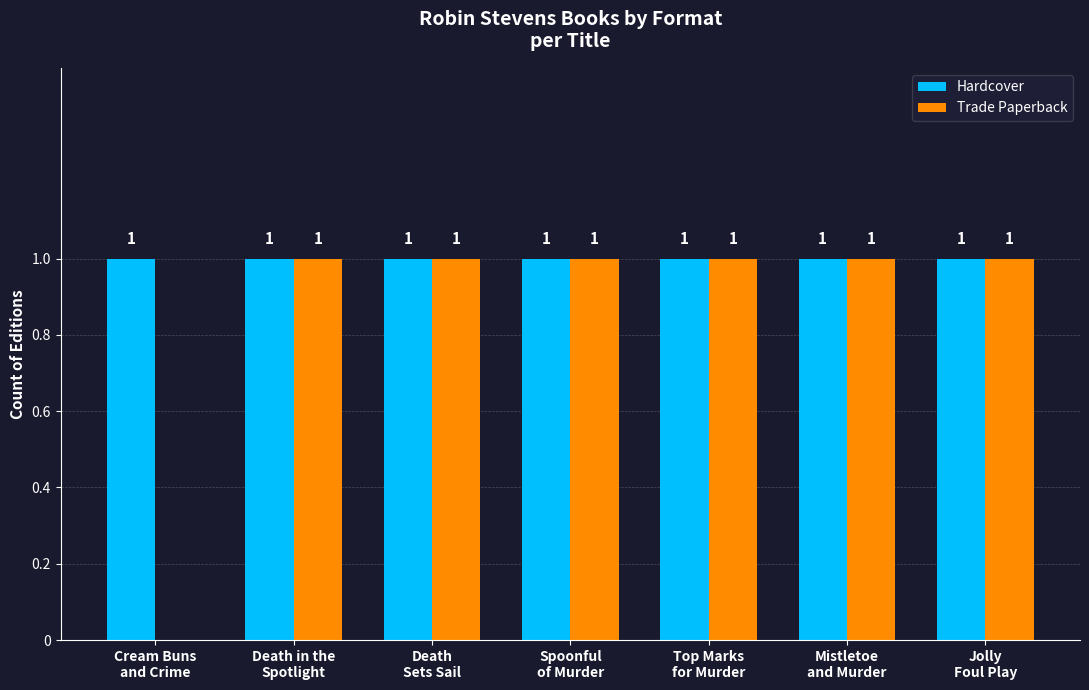

What is the sum of all Trade Paperback values?

6